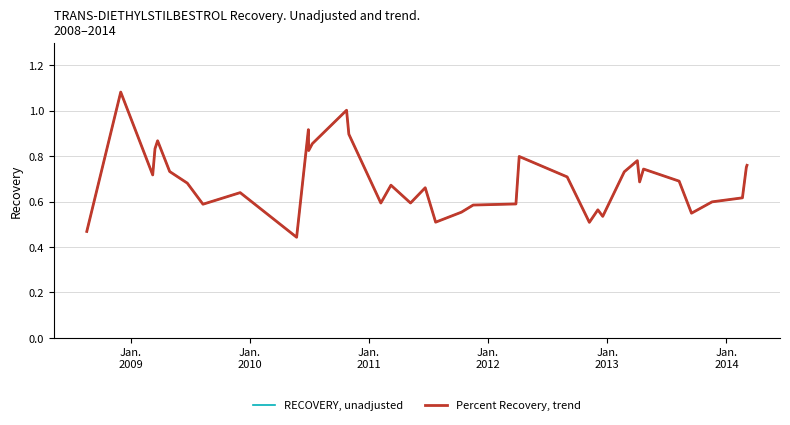

List the series in order of their overall mean, highest first.

Percent Recovery, trend, RECOVERY, unadjusted